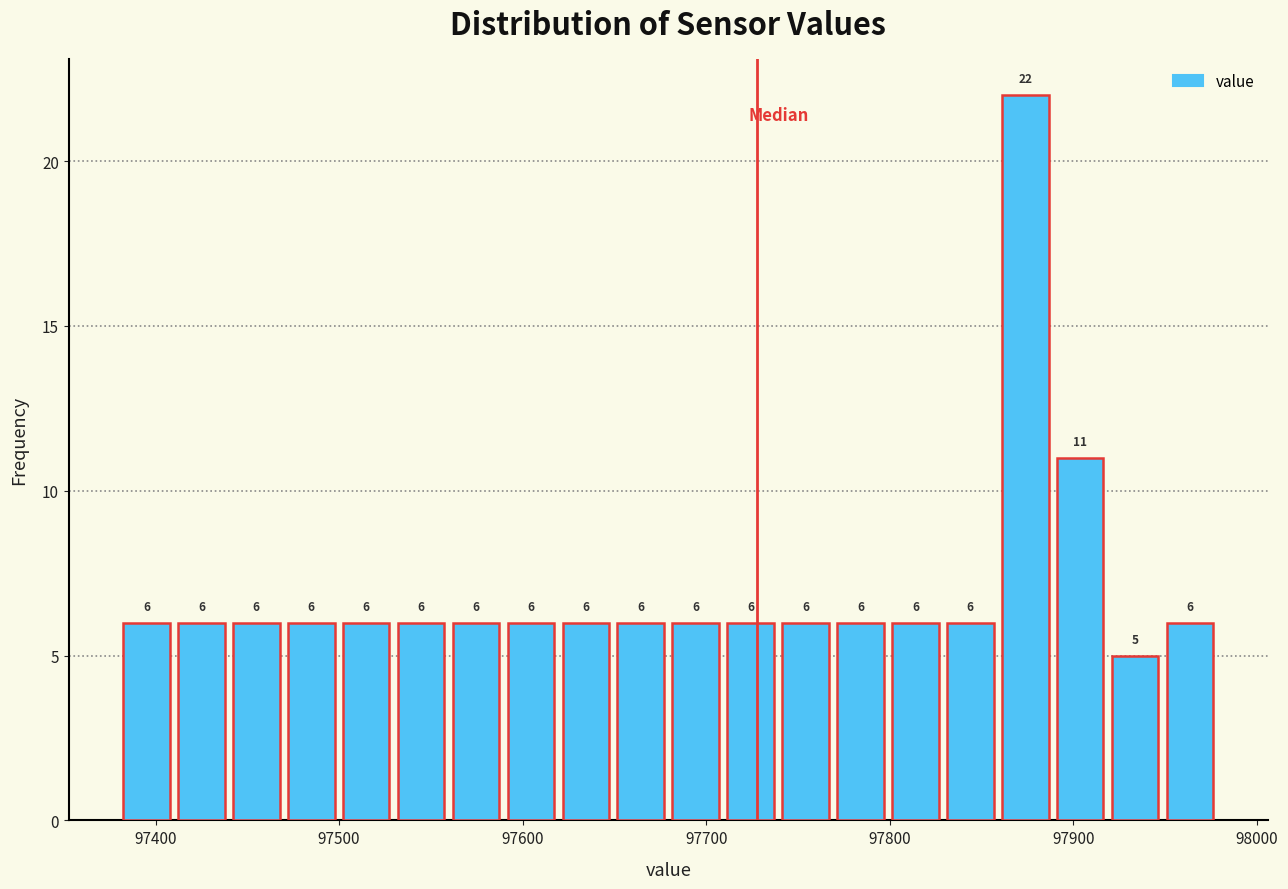

Around what value on the x-axis is the tallest bar? Give the approximate position of its centre, as read against the axis.

97870